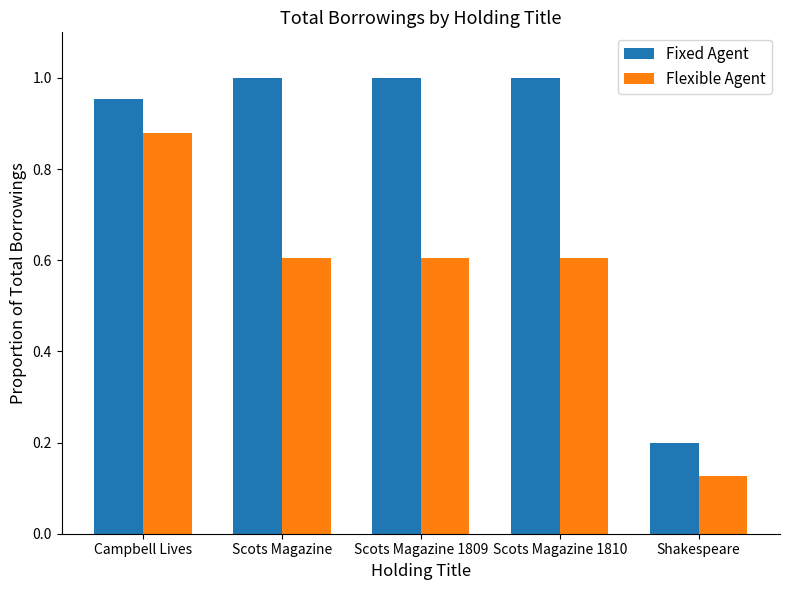

Are the bars grouped side by side (vs. stacked)?

Yes